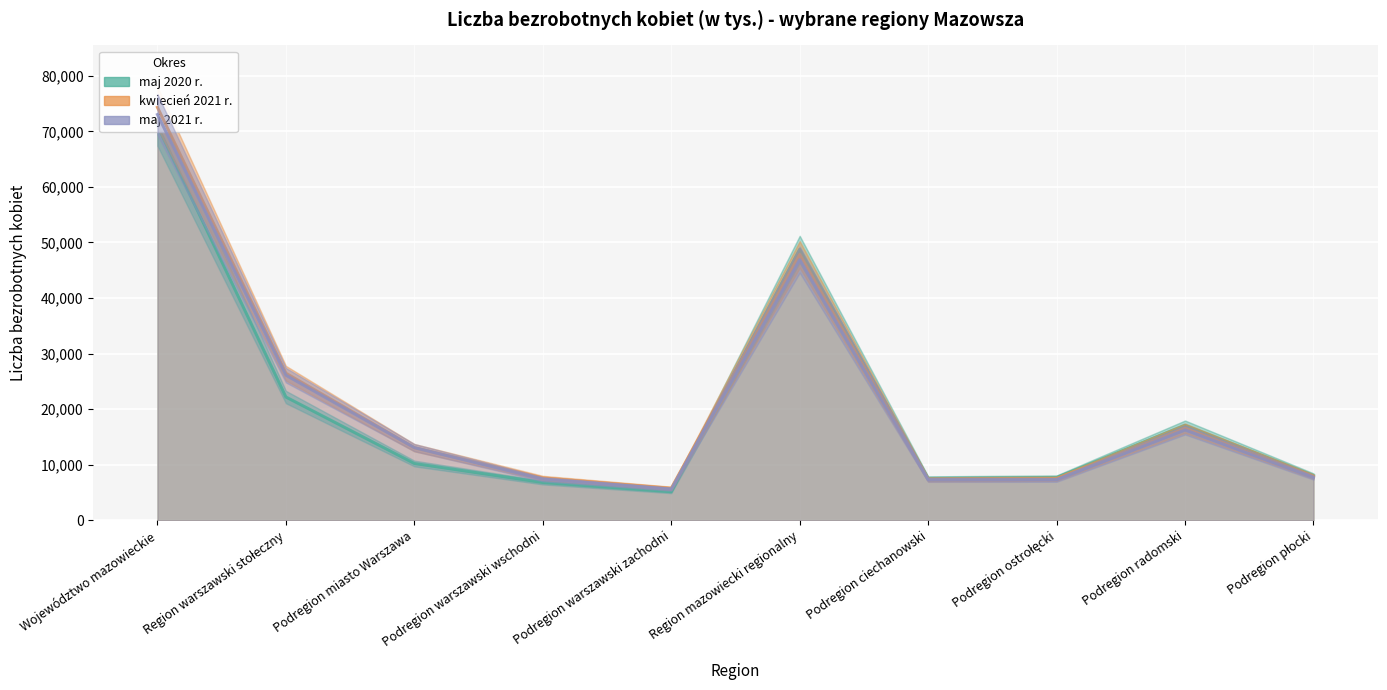

At how many categories does at least one series exceed 19406?

3